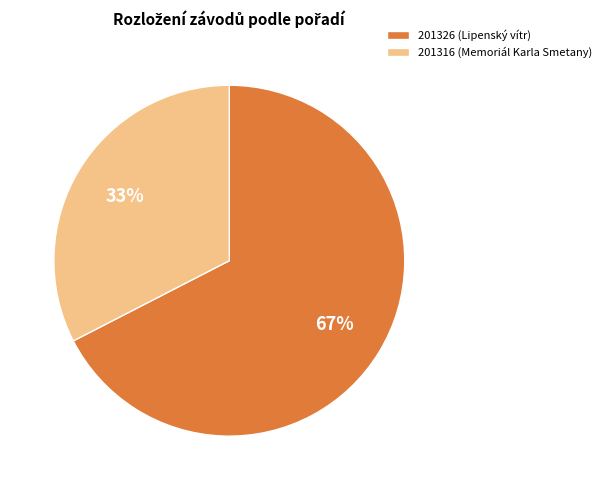

Is it true that 201326 is 74% of the pie?

False